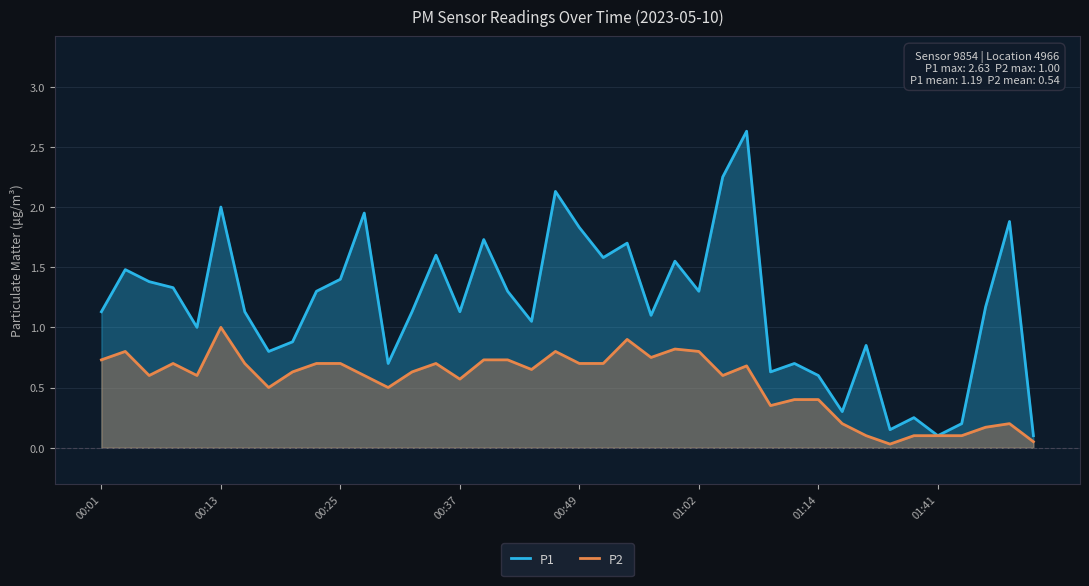

What is the value of the P2 point at the 15th from the left?

0.7